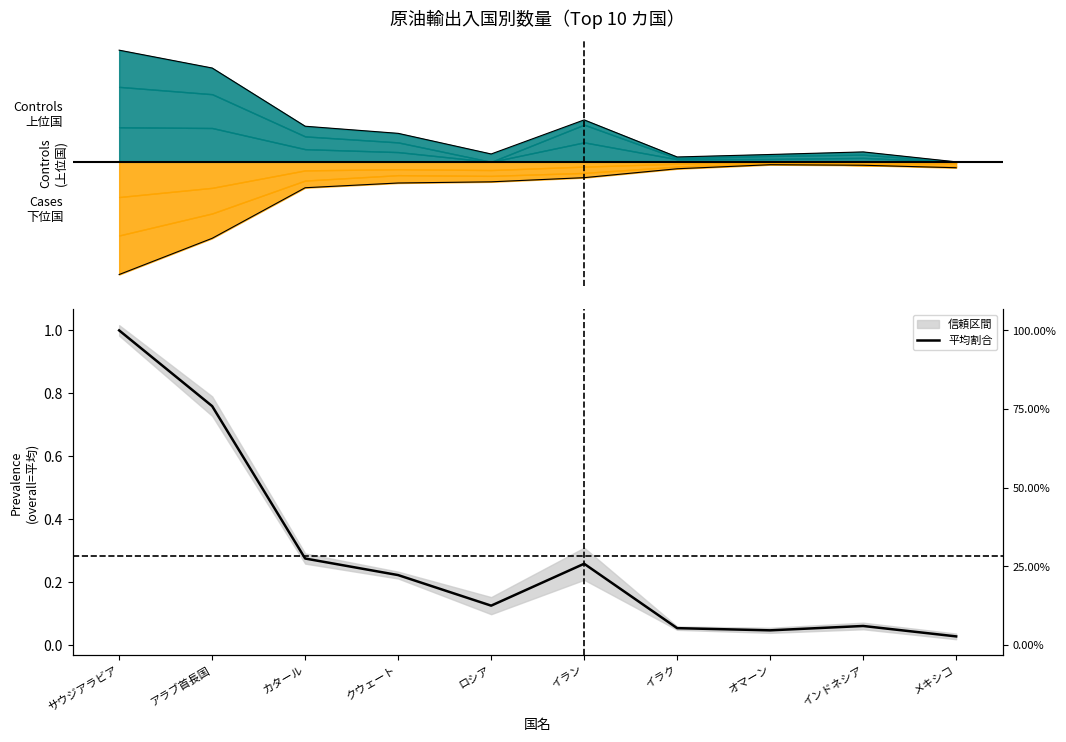

The chart shows a value of 0.0 at インドネシア. True or false?

False